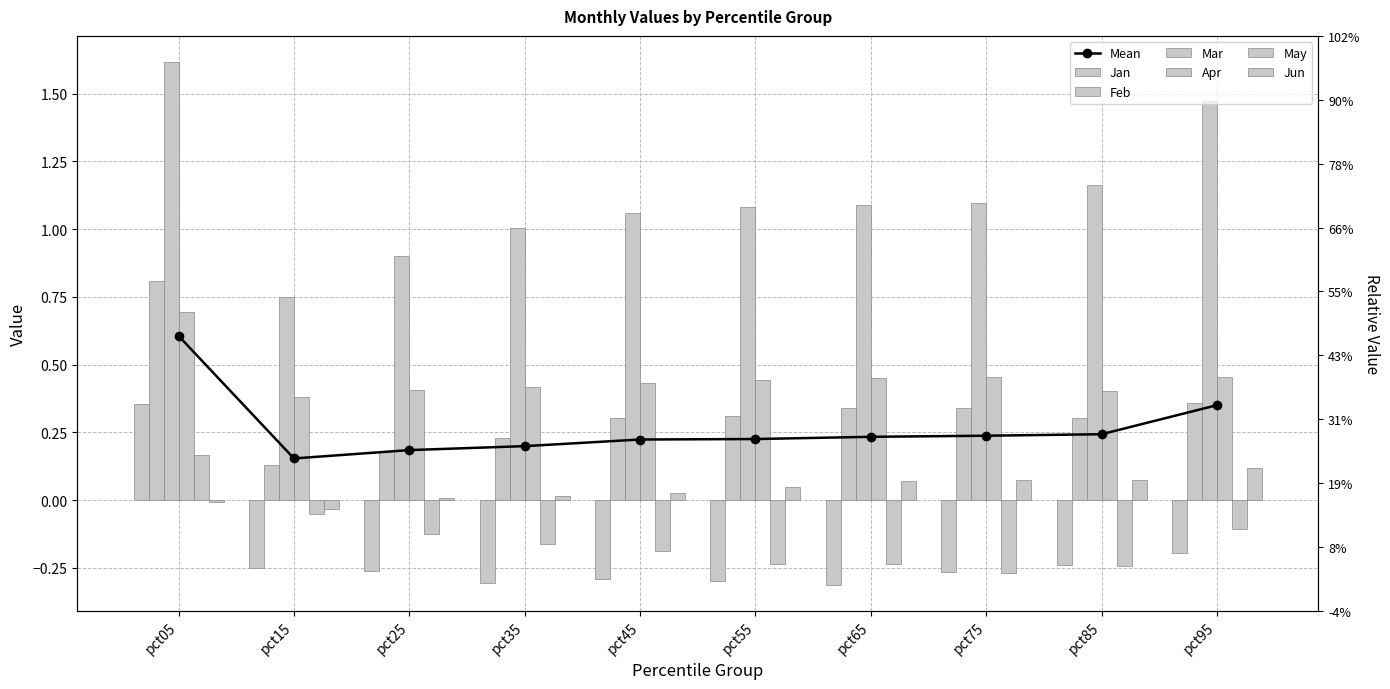

Is the value of May at pct65 greater than the value of Jan at pct75?

Yes